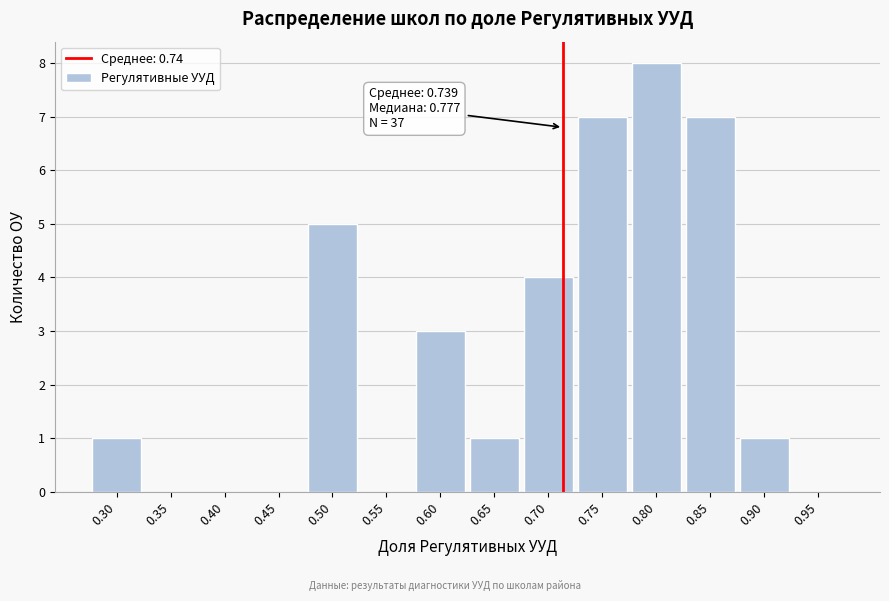

Reading right to left, extract all data points from this chart.

0.95=0	0.90=1	0.85=7	0.80=8	0.75=7	0.70=4	0.65=1	0.60=3	0.55=0	0.50=5	0.45=0	0.40=0	0.35=0	0.30=1